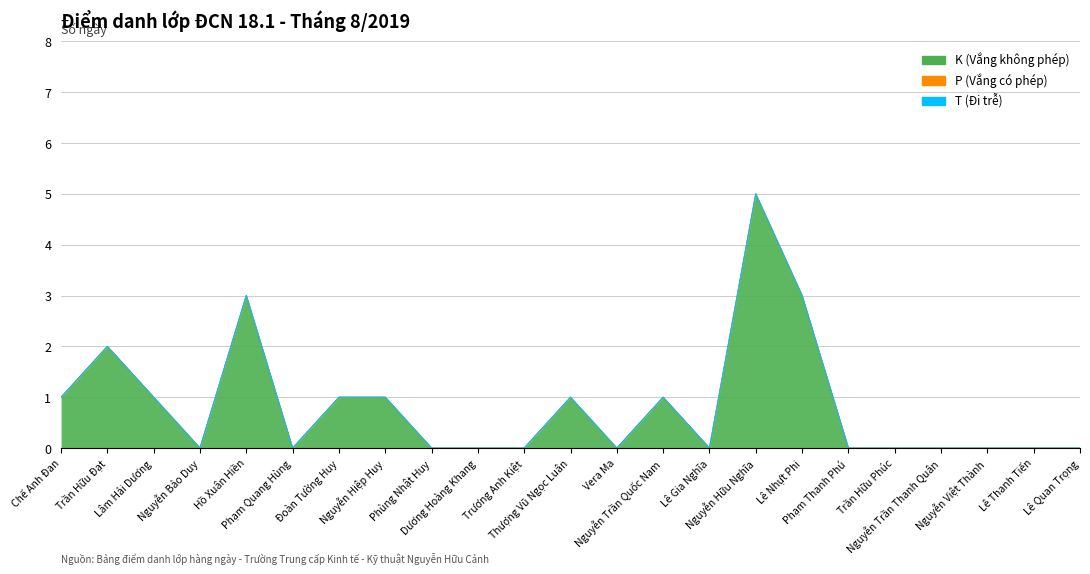

What is the sum of all K (Vắng không phép) values?

19